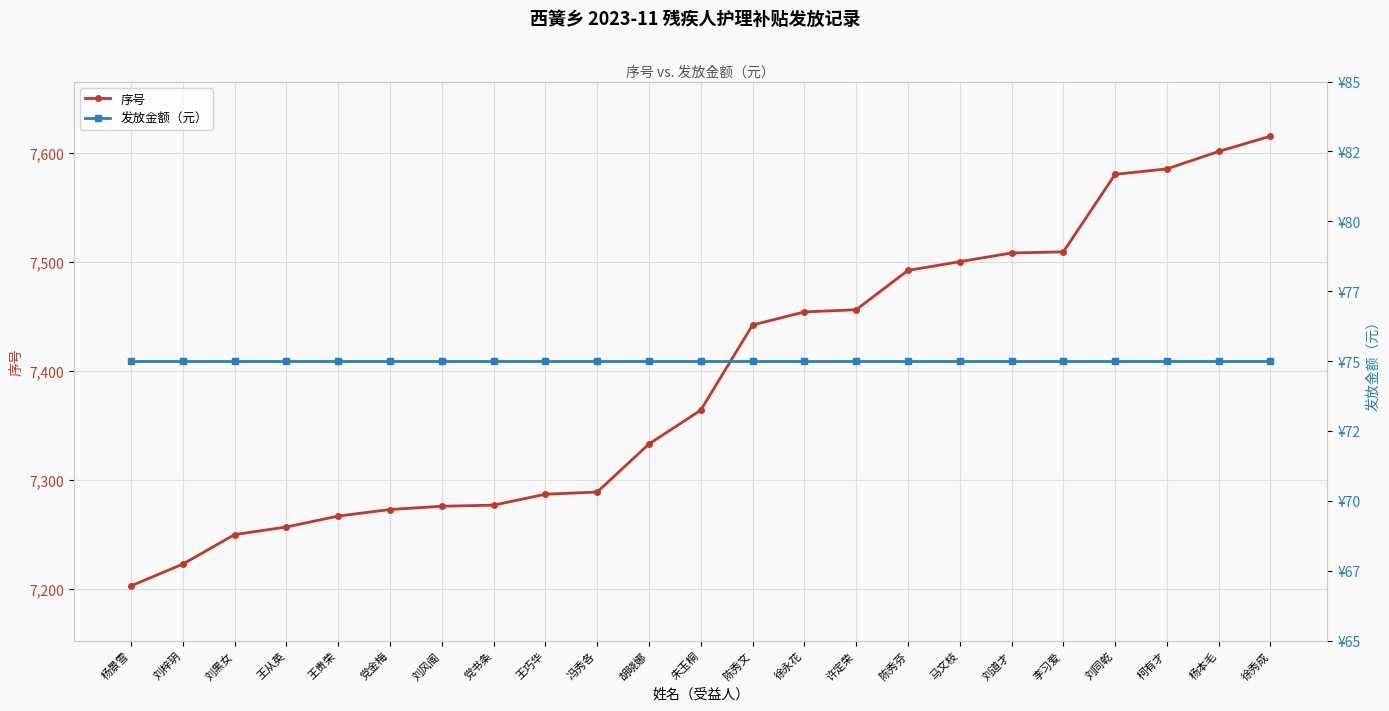

Reading left to right, transcribe all the data shown in this chart.

序号: 7203	7223	7250	7257	7267	7273	7276	7277	7287	7289	7333	7364	7442	7454	7456	7492	7500	7508	7509	7580	7585	7601	7615
发放金额（元）: 75	75	75	75	75	75	75	75	75	75	75	75	75	75	75	75	75	75	75	75	75	75	75